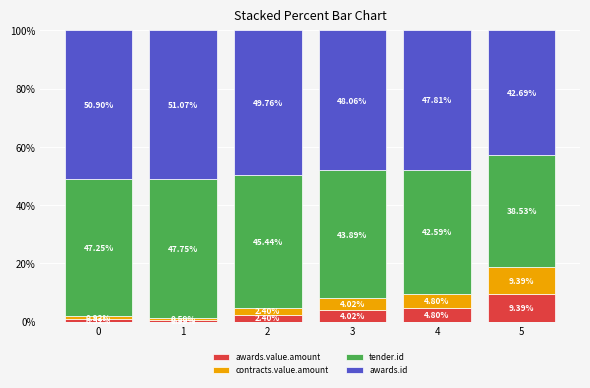

How many distinct data groups are displayed?

4